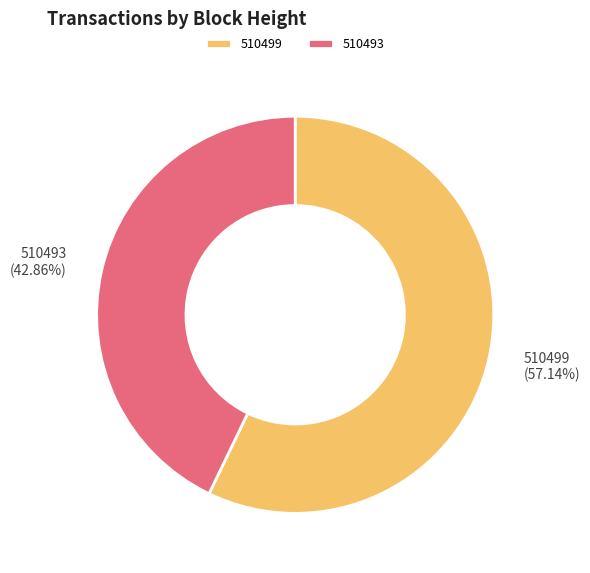

The 510499 slice represents 57% of the pie. True or false?

True